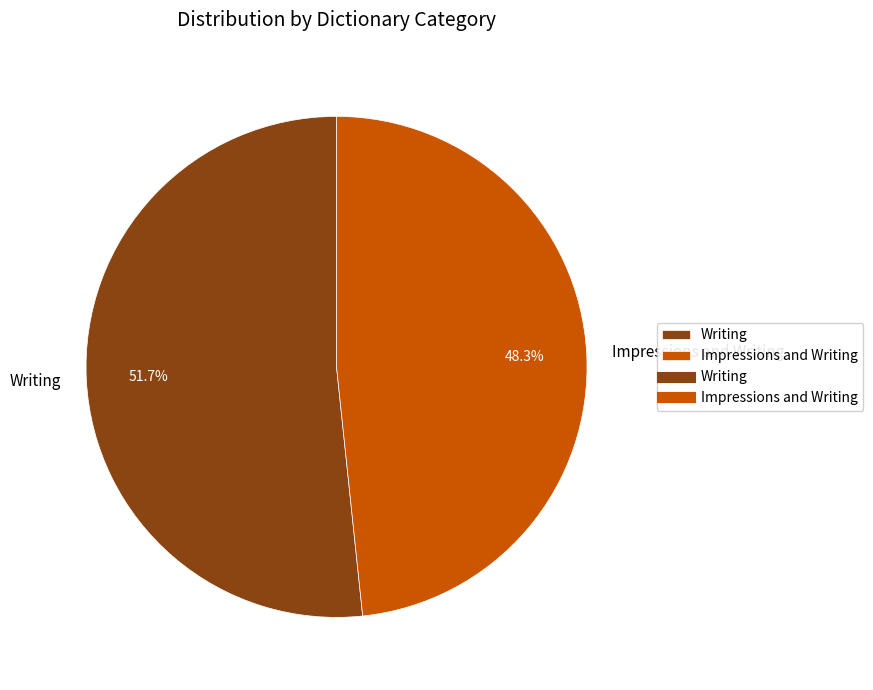

Approximately how many times larger is the value at Writing compared to Impressions and Writing?

1.1